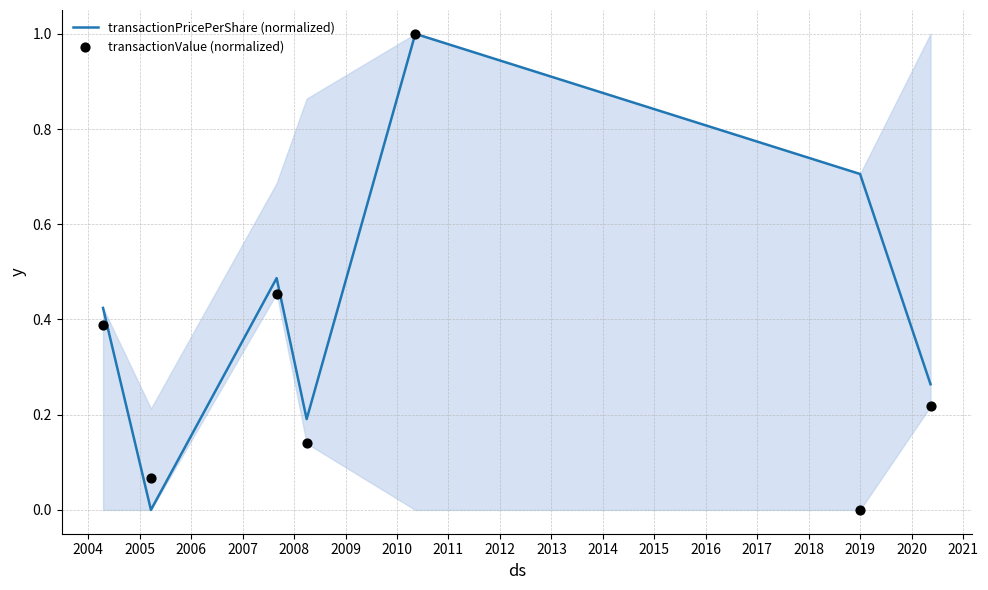

What are all the series names shown in the legend?

transactionPricePerShare (normalized), transactionValue (normalized)